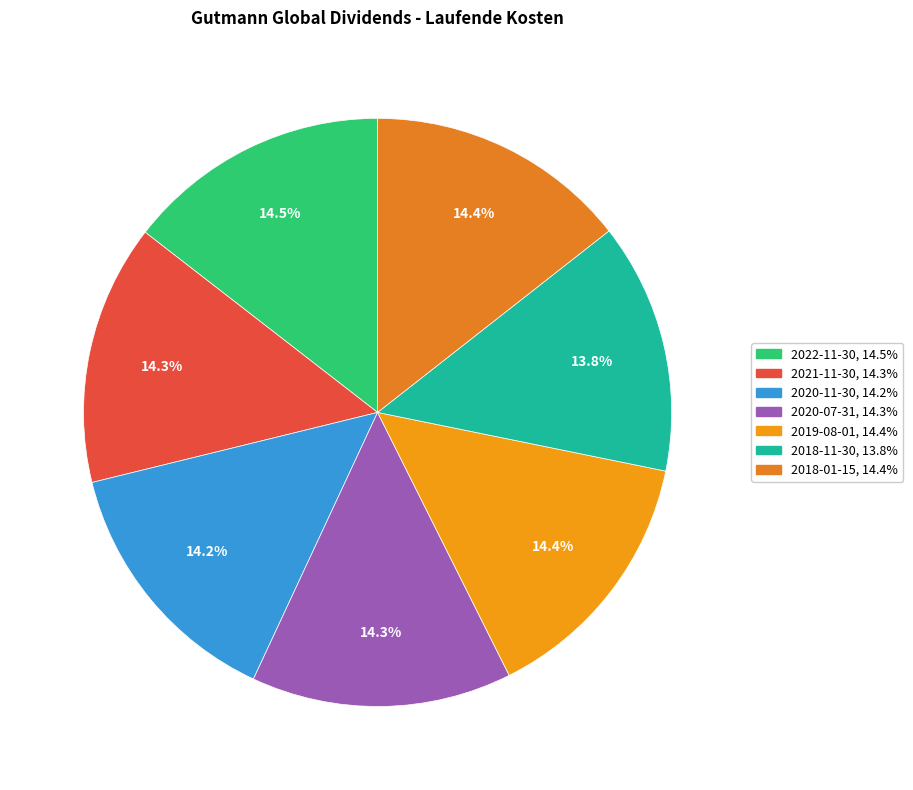

Approximately how many times larger is the value at 2019-08-01 compared to 2018-11-30?

1.0